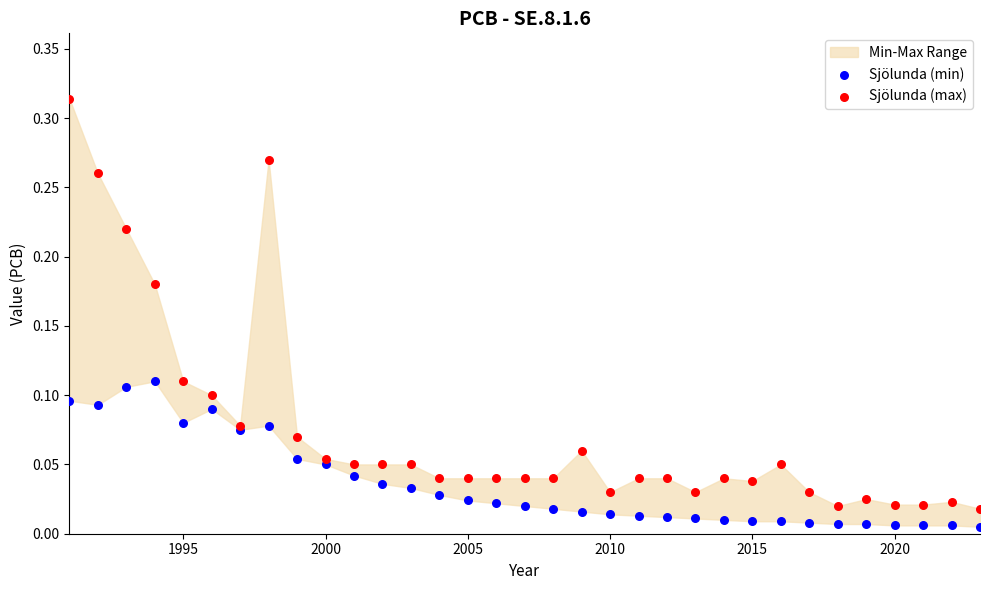

What is the X range (max minus min) for the scatter plot?

32.0